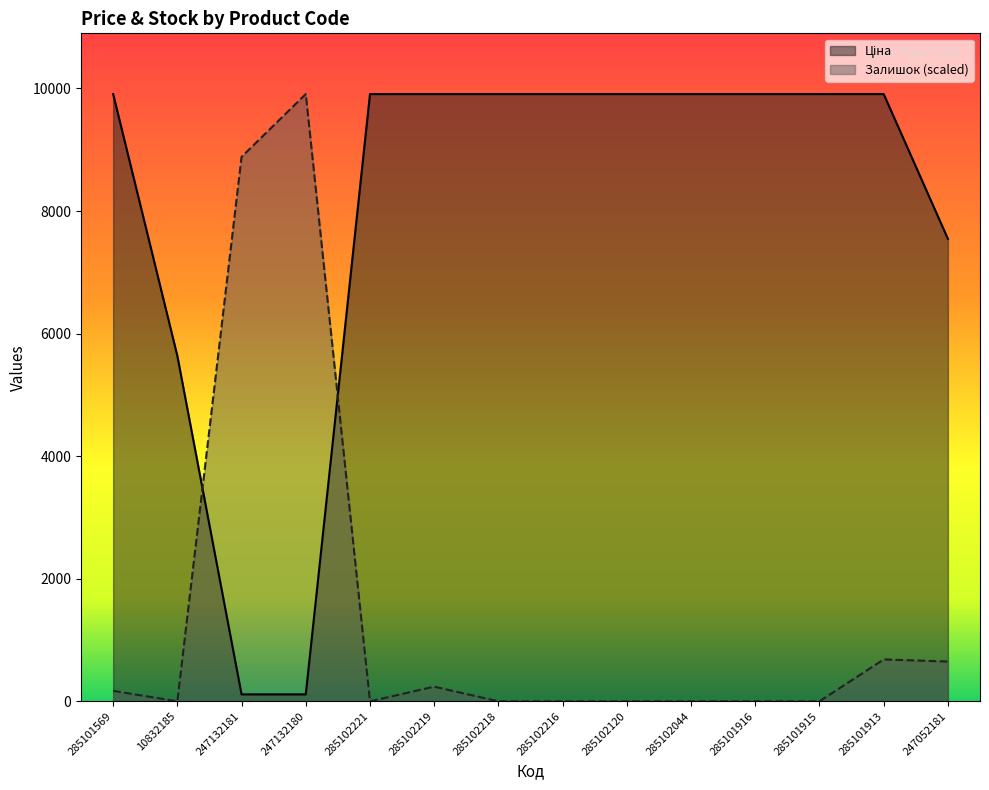

Is it true that Залишок equals 412.5 at 285102219?

False